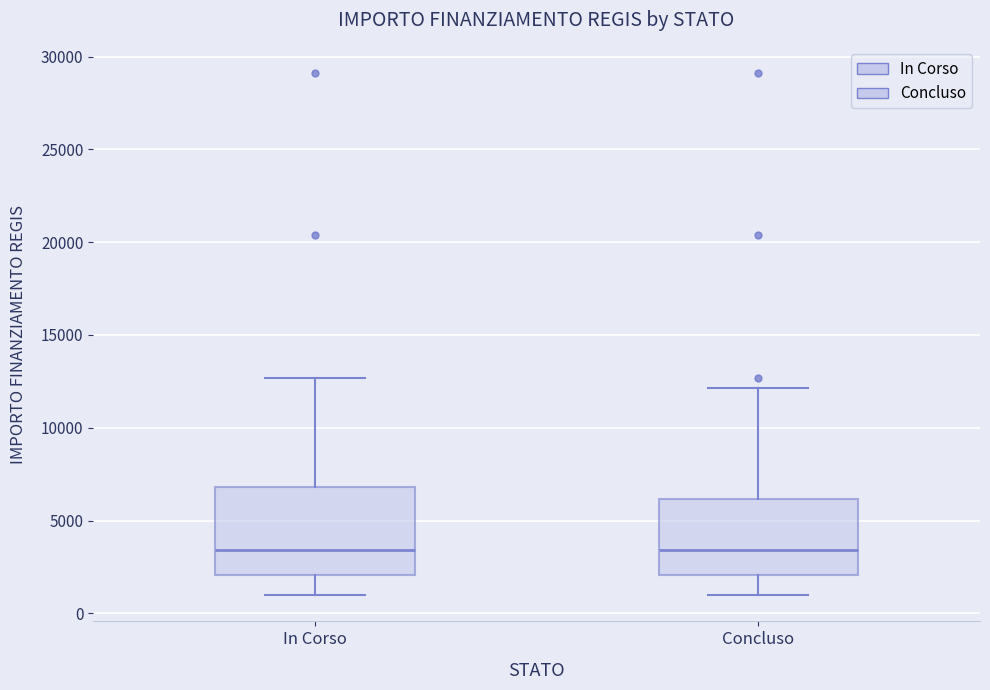

Reading left to right, transcribe this box plot: for each box, give where its median line is, the range the box spans, and where its two whiskers end, as read against the y-axis. The values are not printed on the chart, so give them approximately, as read against the axis.

In Corso: median 3500, box 2000 to 7000, whiskers 1000 to 12500
Concluso: median 3500, box 2000 to 6000, whiskers 1000 to 12000